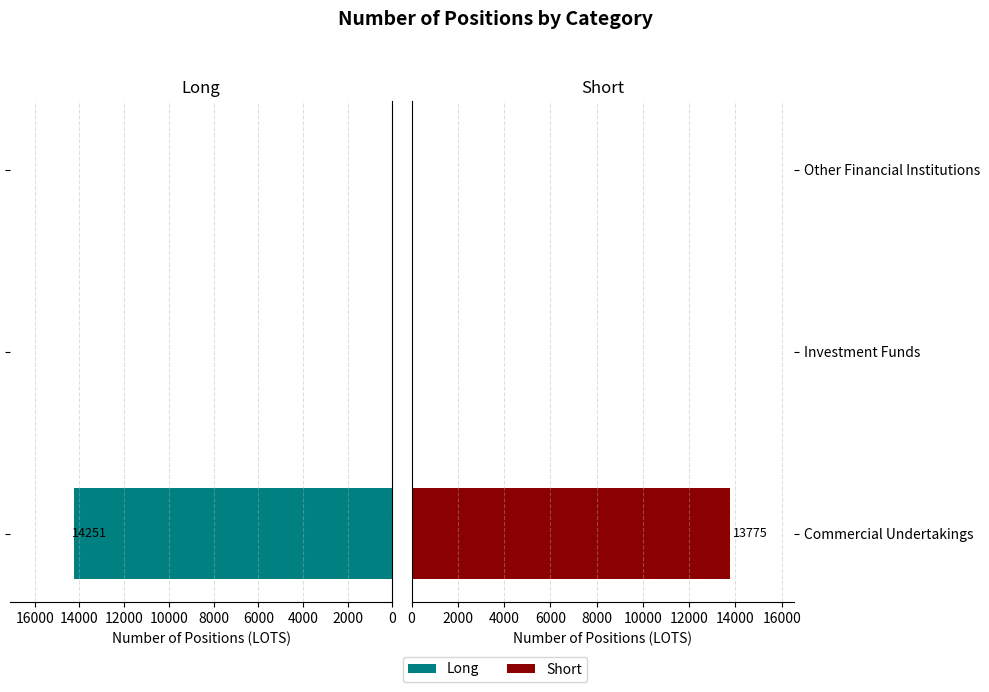

How many Short values are between 0 and 13775?

3